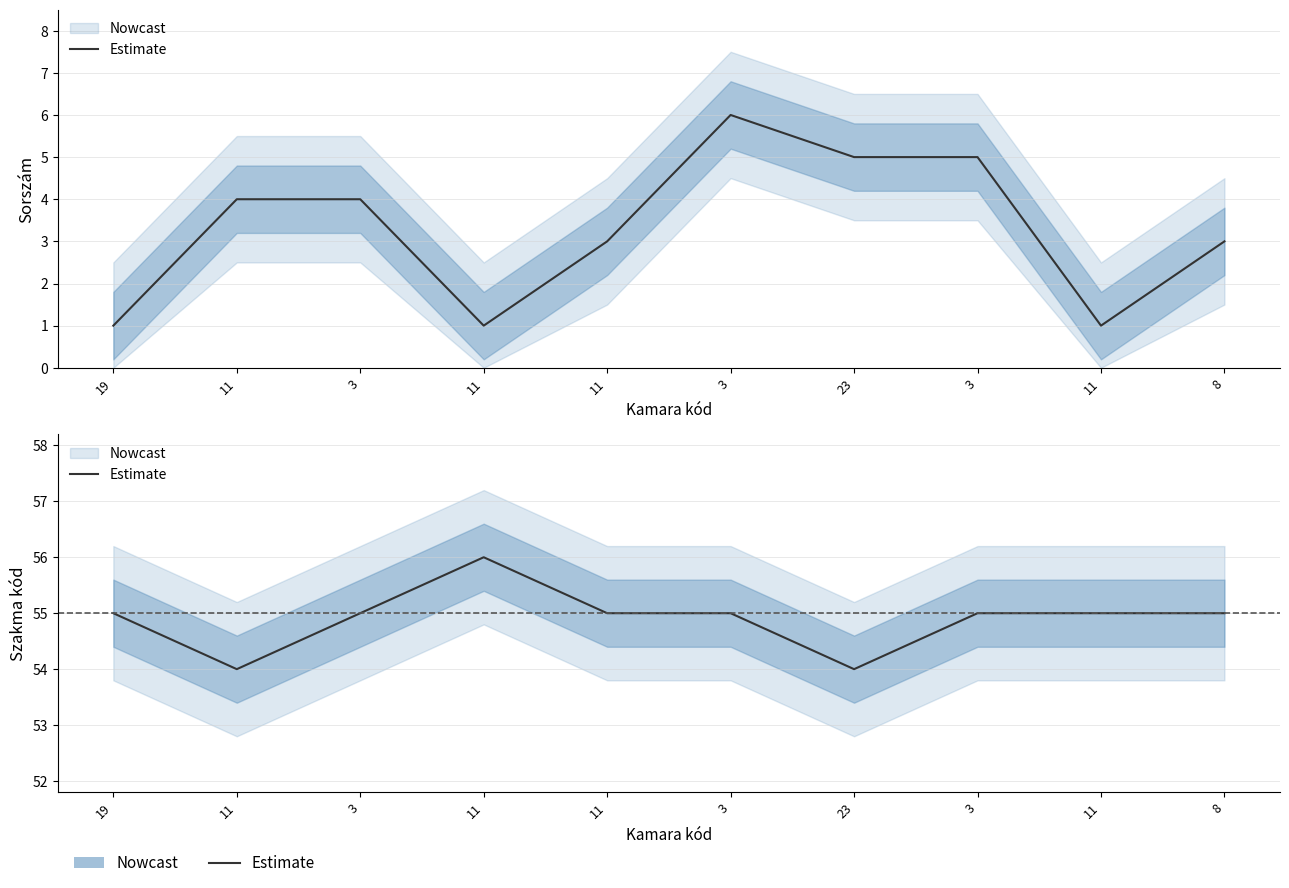

Reading left to right, what are all the values shown in this chart?

19=55	11=54	3=55	11=56	11=55	3=55	23=54	3=55	11=55	8=55